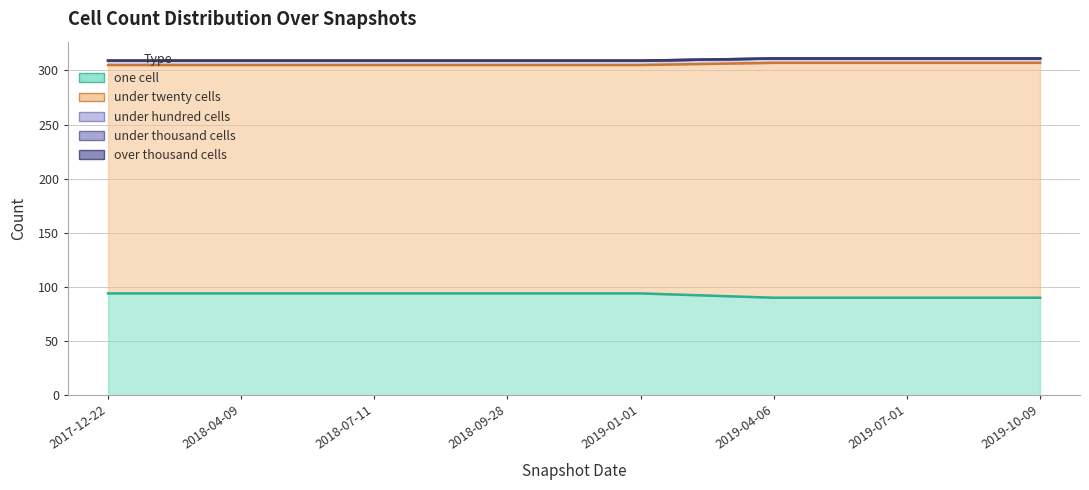

Rank the categories by under_hundred_cells value from lowest to highest.

2017-12-22, 2018-04-09, 2018-07-11, 2018-09-28, 2019-01-01, 2019-04-06, 2019-07-01, 2019-10-09